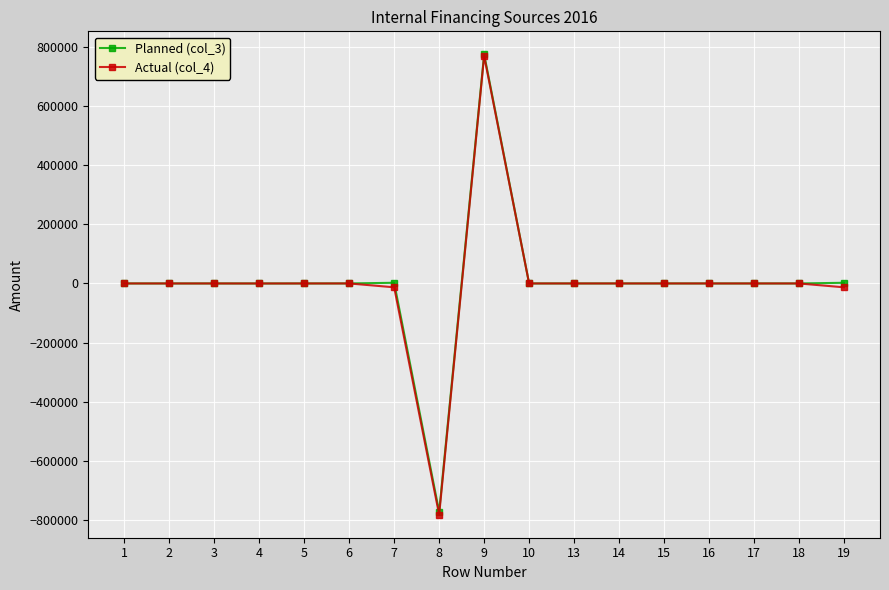

What is the difference between the second highest and second lowest values in the Planned (col_3) series?

2375.1